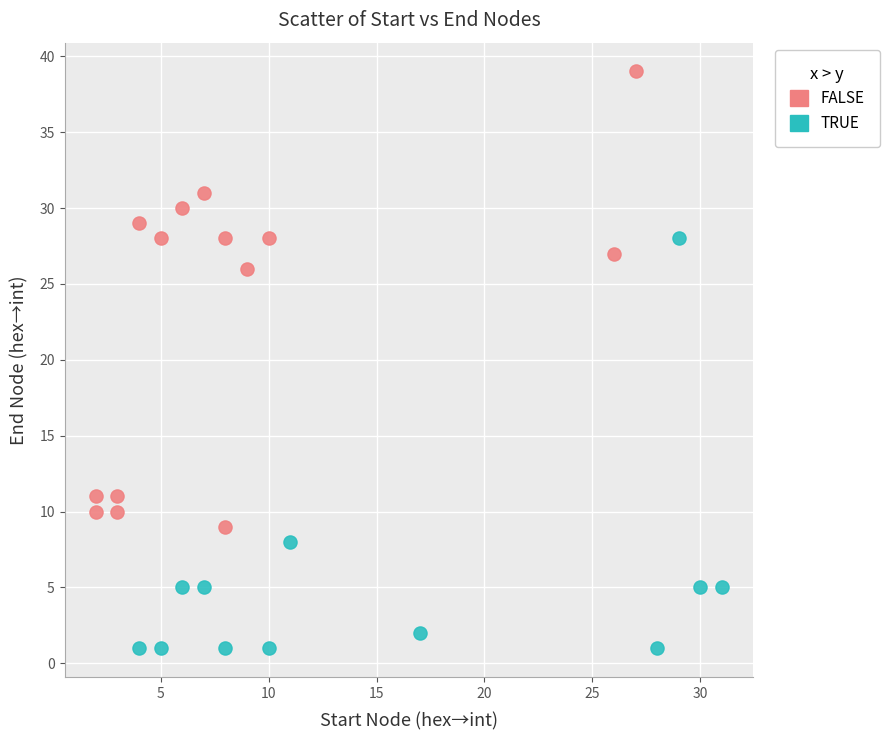

Which series reaches the maximum Y coordinate?

FALSE